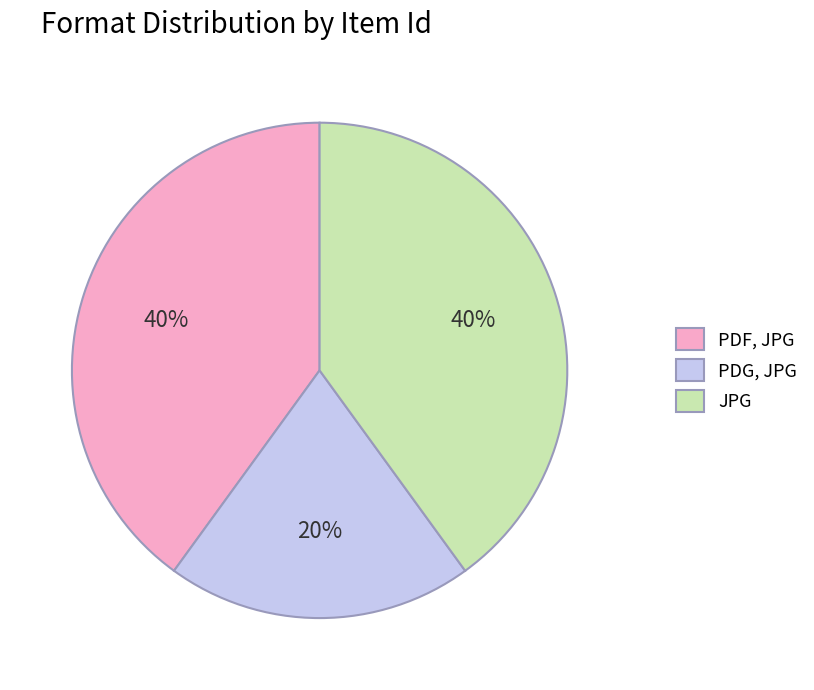

Is it true that JPG is 40% of the pie?

True